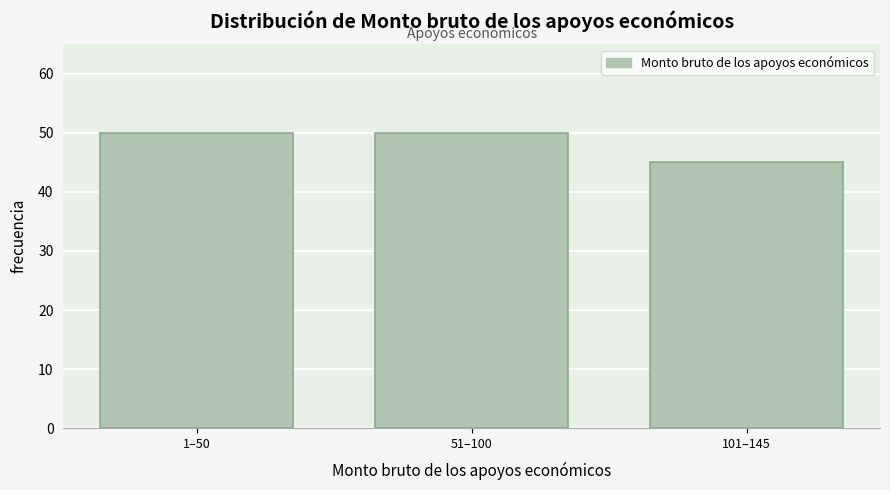

Reading left to right, list all the values displayed in this chart.

1–50=50	51–100=50	101–145=45